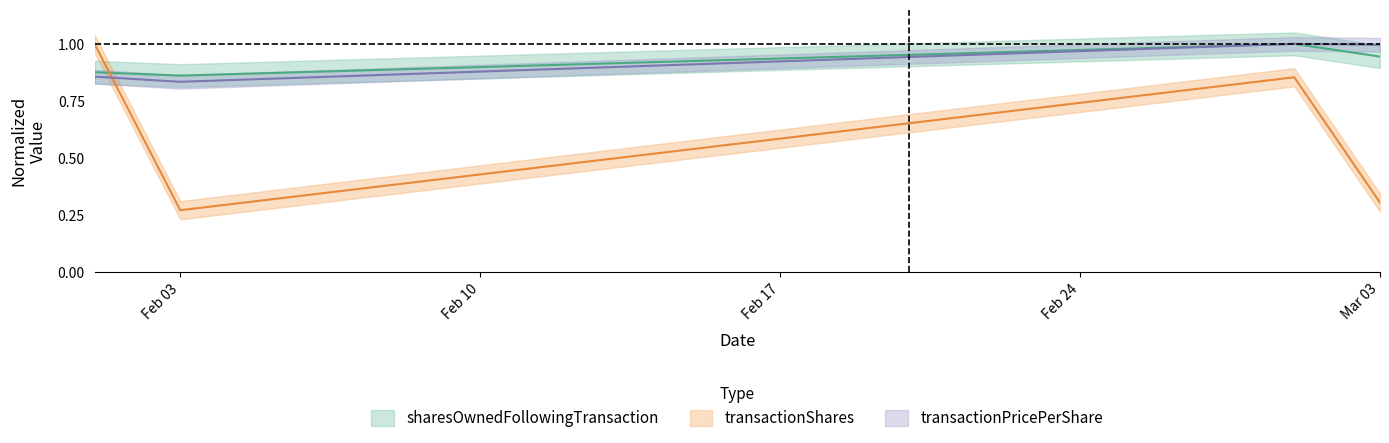

What is the average value of the sharesOwnedFollowingTransaction series?

0.9